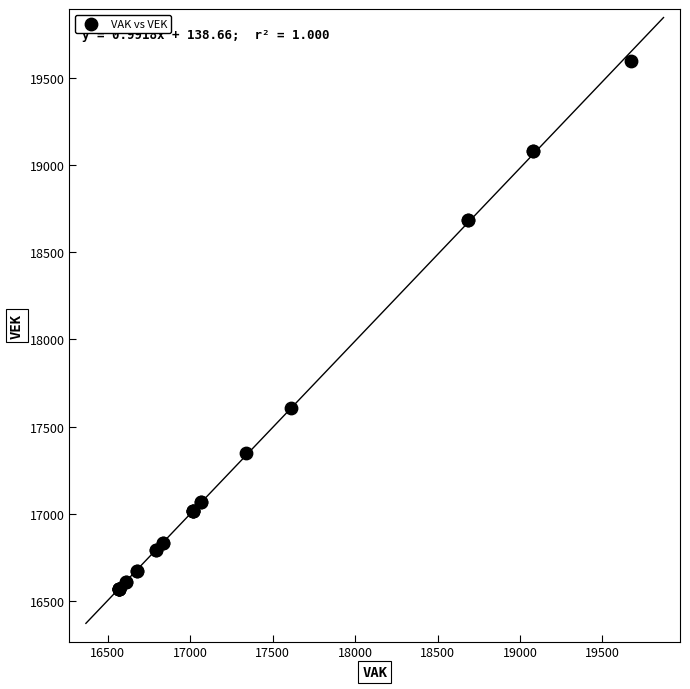

What Y value in the scatter plot is closest to 18081?

17609